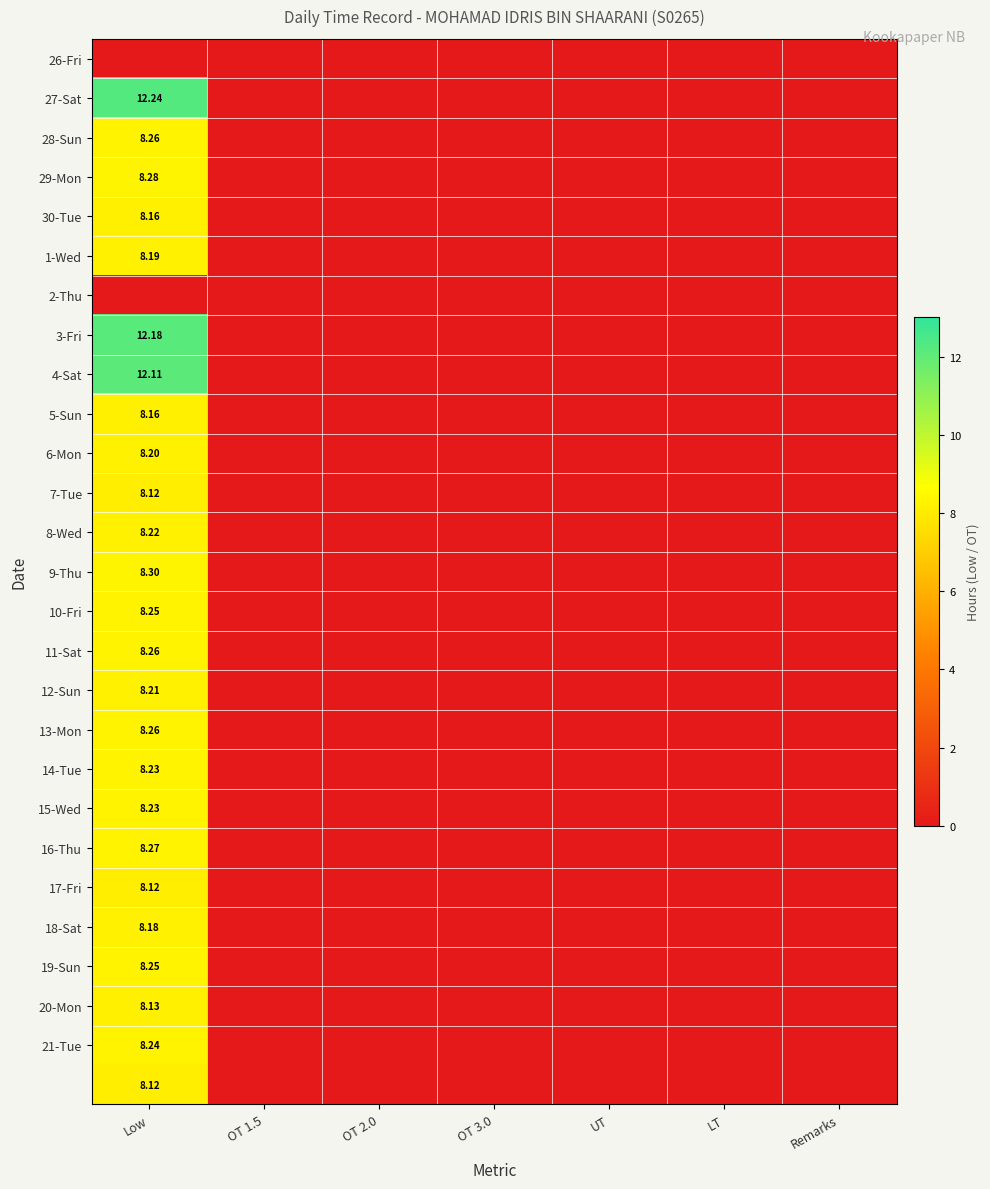

Is it true that 17-Fri equals 5.4 at OT 1.5?

False